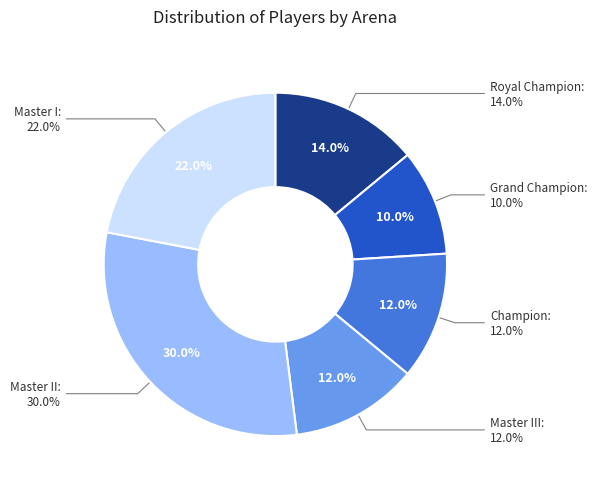

Does Master II account for over 50% of the chart?

No